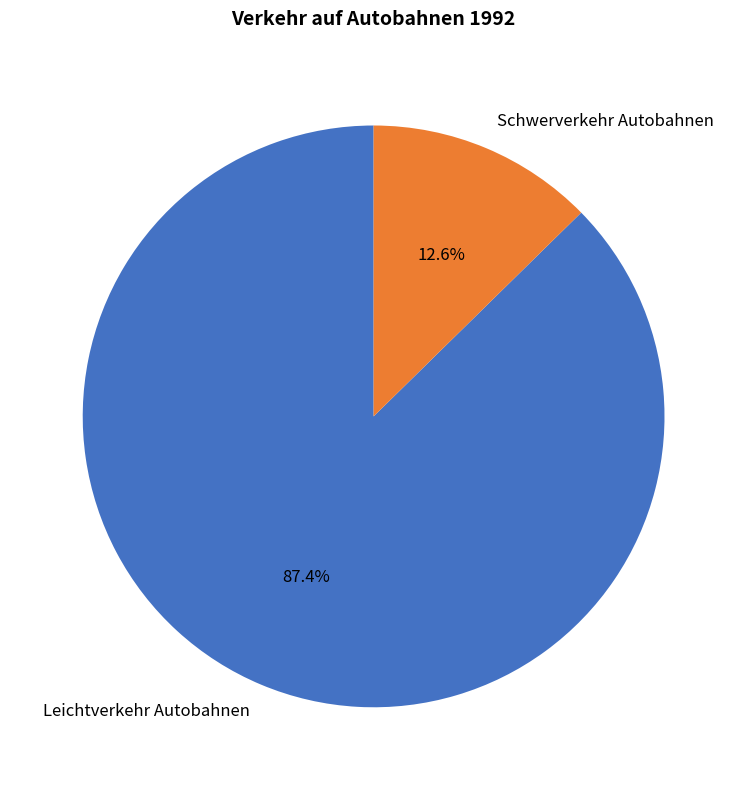

To the nearest percent, what is the difference between the largest and smallest slice percentages?

75%